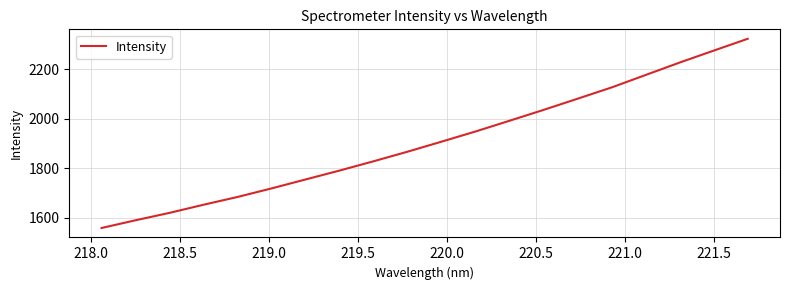

What is the minimum value shown in the chart?

1557.6